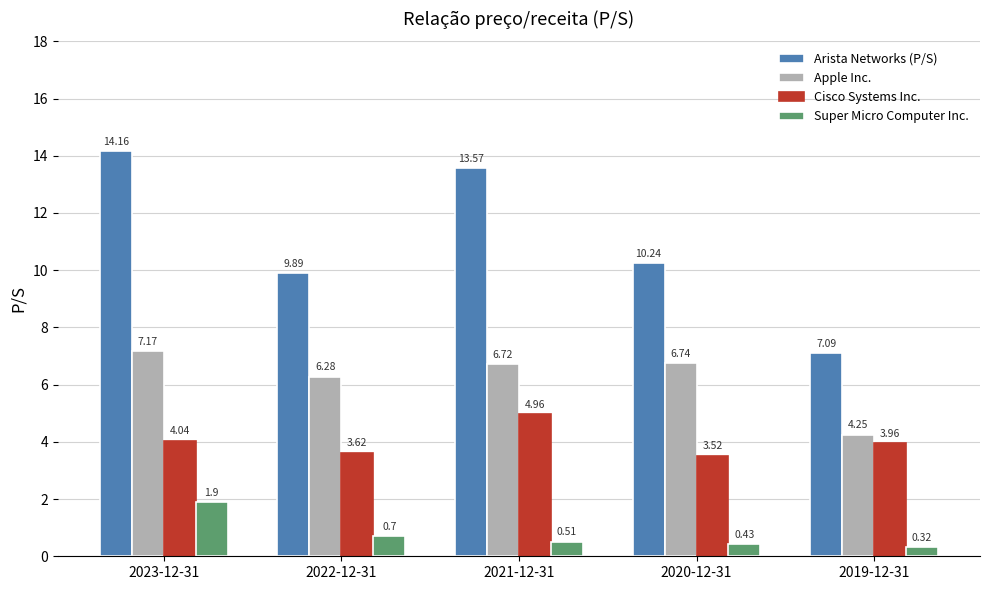

How many distinct data groups are displayed?

4